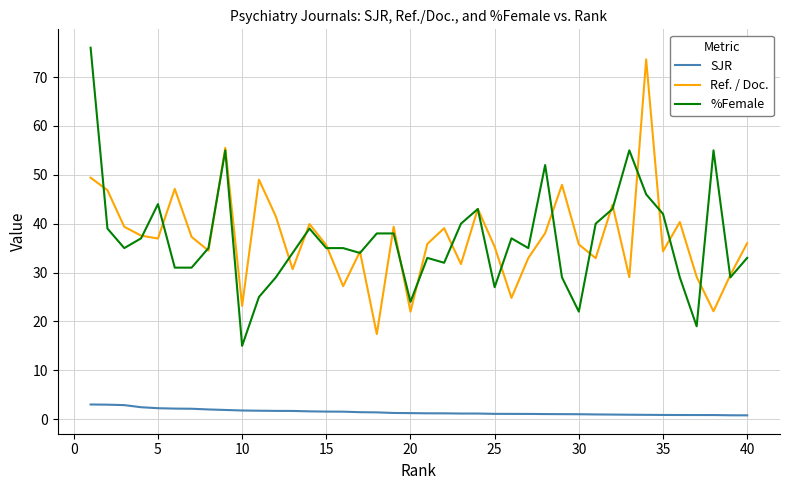

Which series has the widest spread of values?

%Female